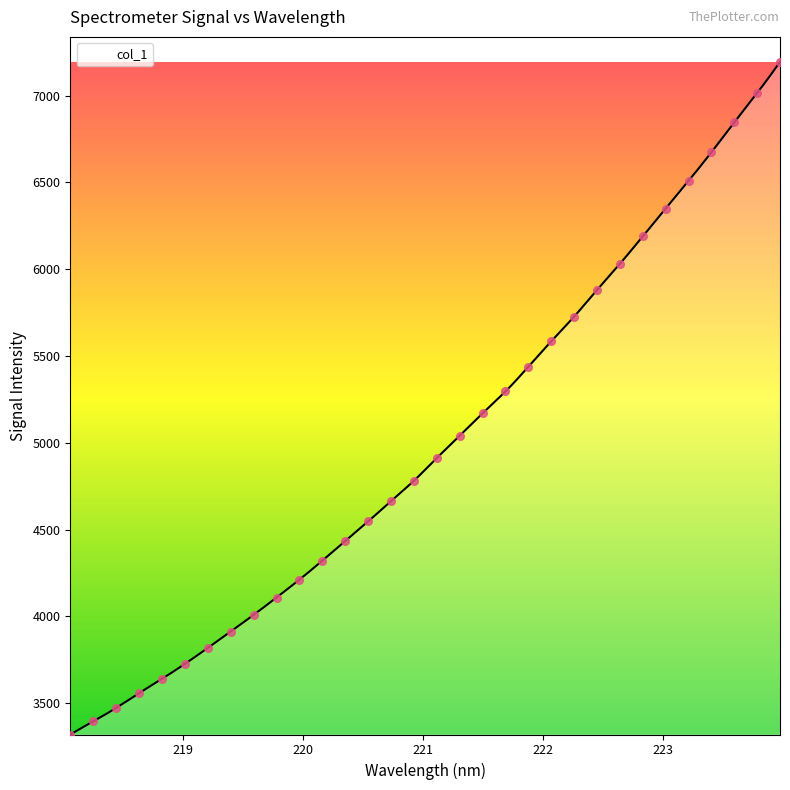

Between 219.2067 and 223.7895, which is larger?

223.7895